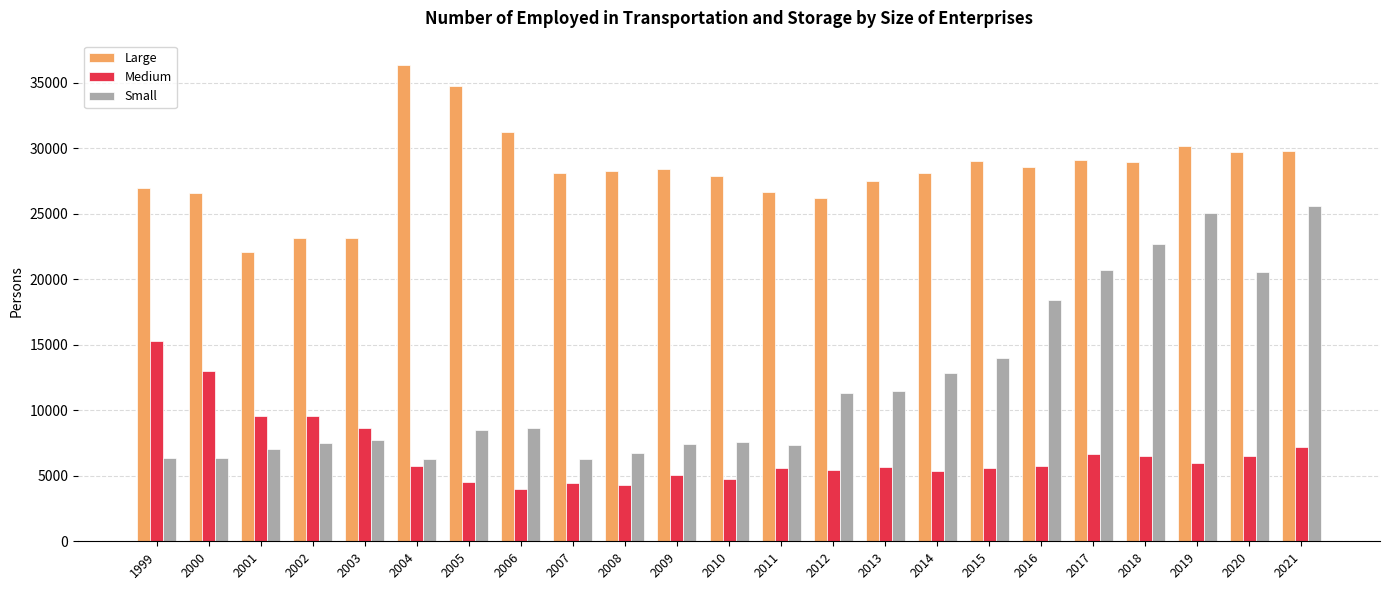

What is the sum of the Large values at 2009 and 1999?

55466